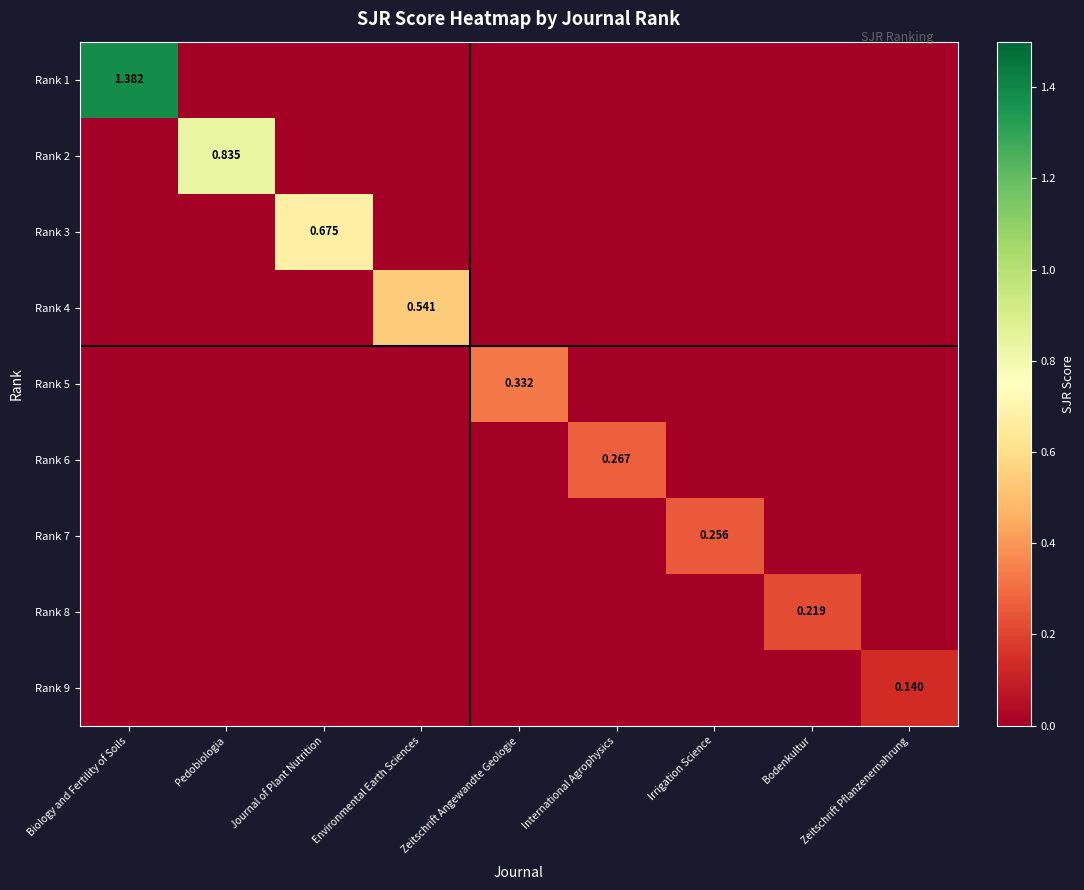

Is it true that Rank 8 equals -0.1 at Irrigation Science?

False